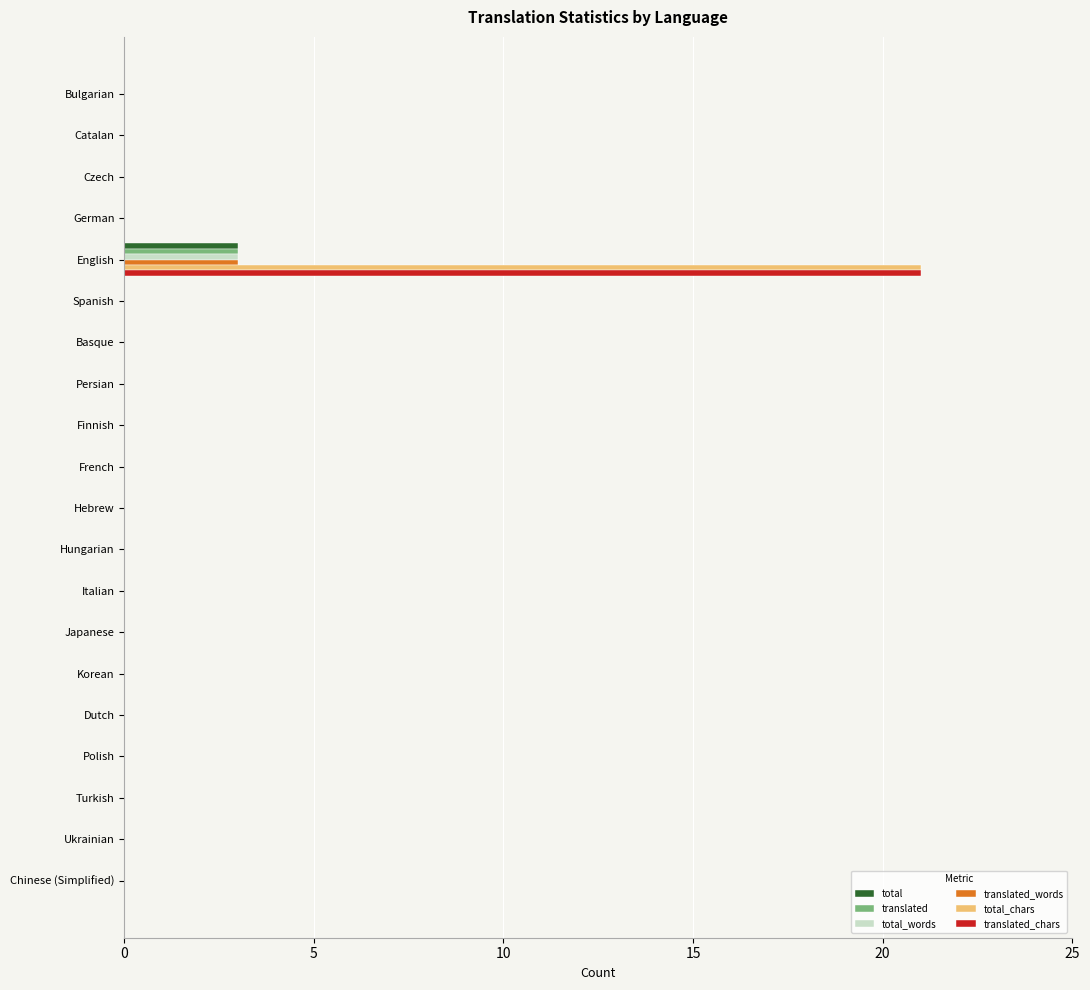

How many distinct data groups are displayed?

6